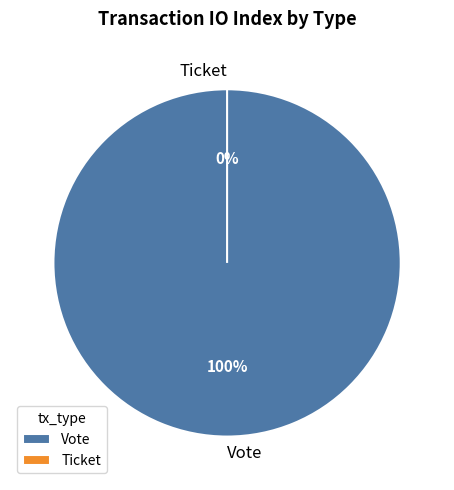

What percentage do Vote and Ticket together represent?

100.0%